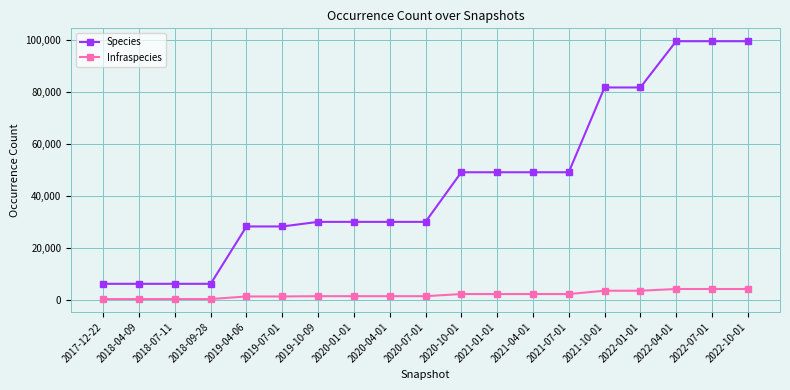

What is the label of the 10th point from the right?

2020-07-01